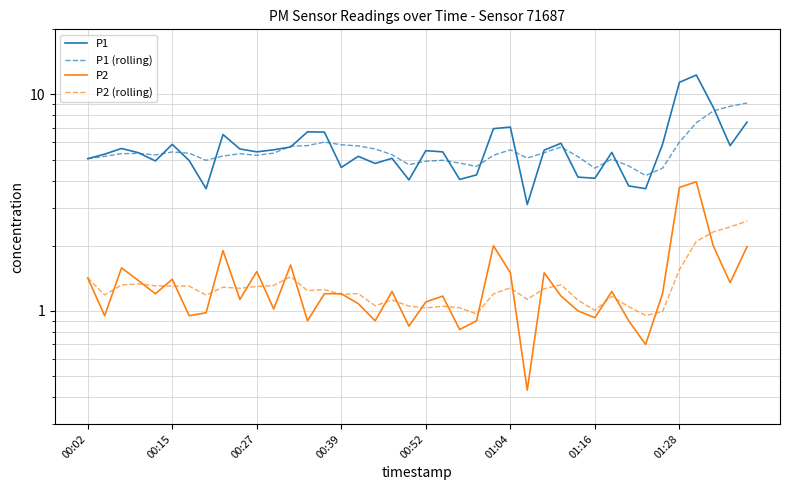

Which series has the widest spread of values?

P1